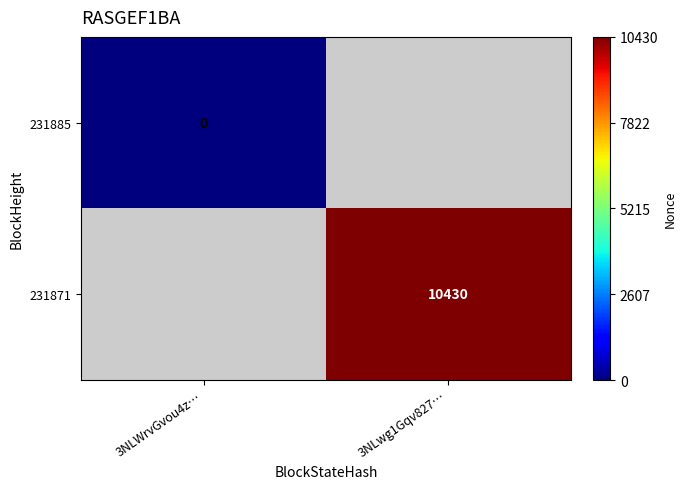

Is it true that 231871 equals 10430 at 3NLwg1Gqv827…?

True